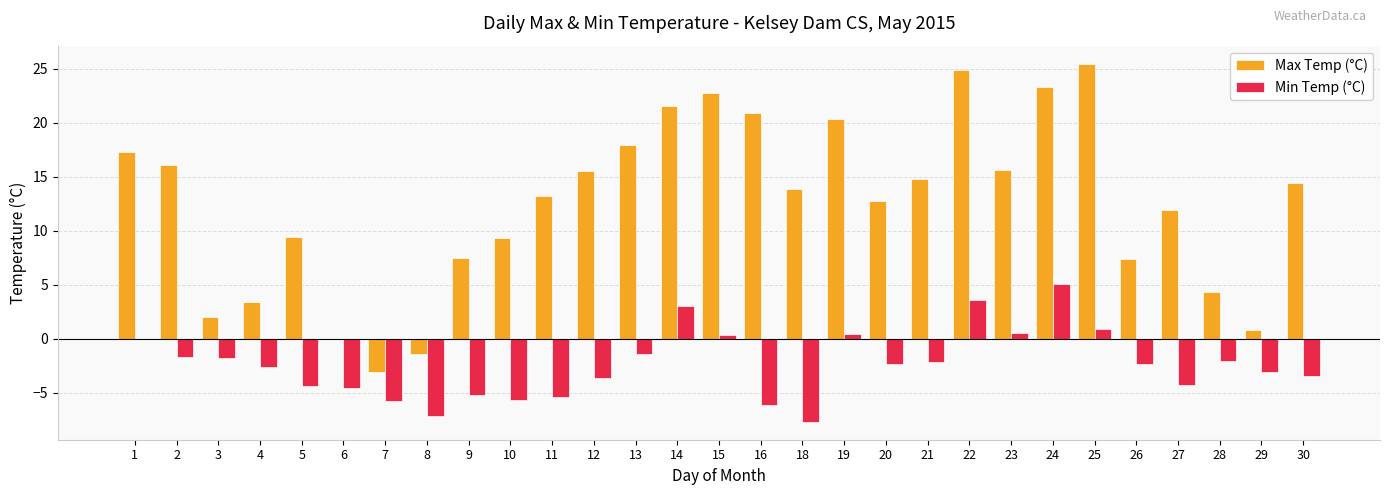

What is the total value across all series at 2?

14.4